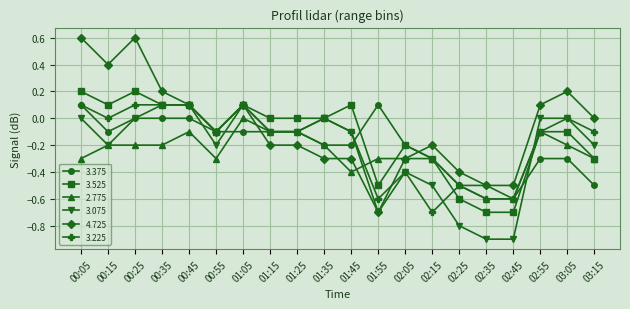

How many lines are shown in the chart?

6